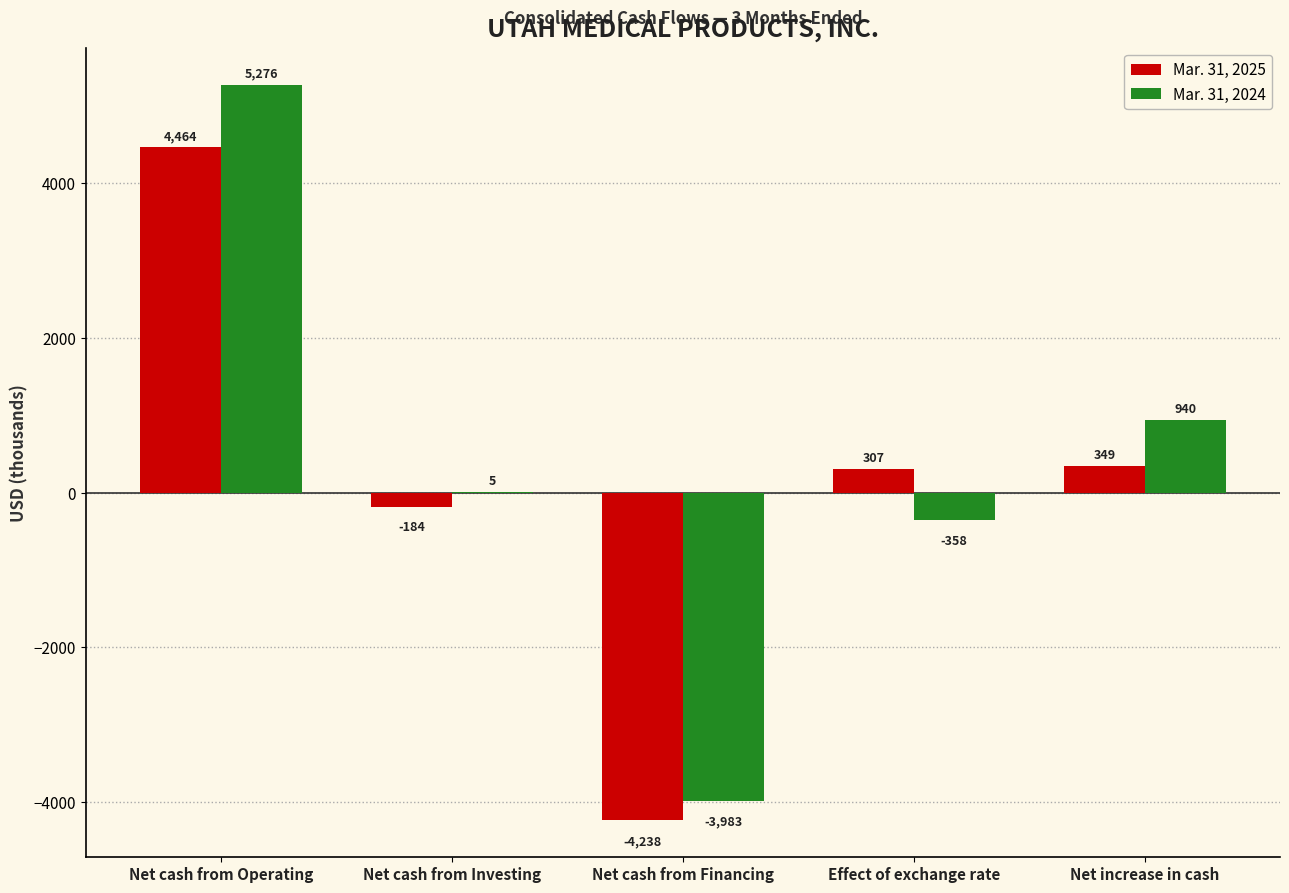

How many groups of bars are there?

5